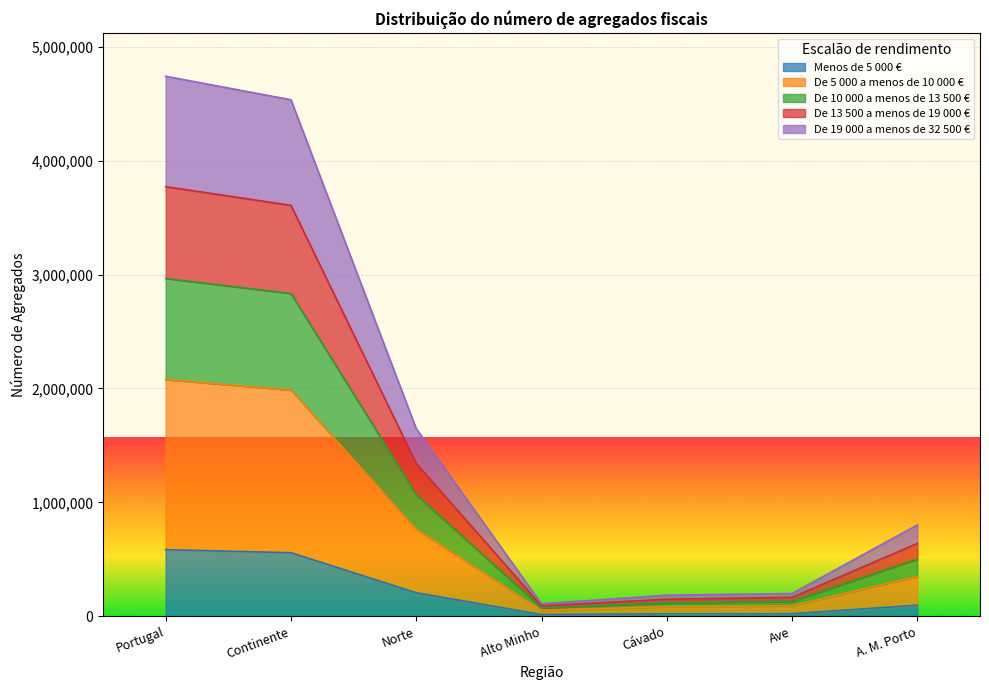

What are all the series names shown in the legend?

Menos de 5 000 €, De 5 000 a menos de 10 000 €, De 10 000 a menos de 13 500 €, De 13 500 a menos de 19 000 €, De 19 000 a menos de 32 500 €